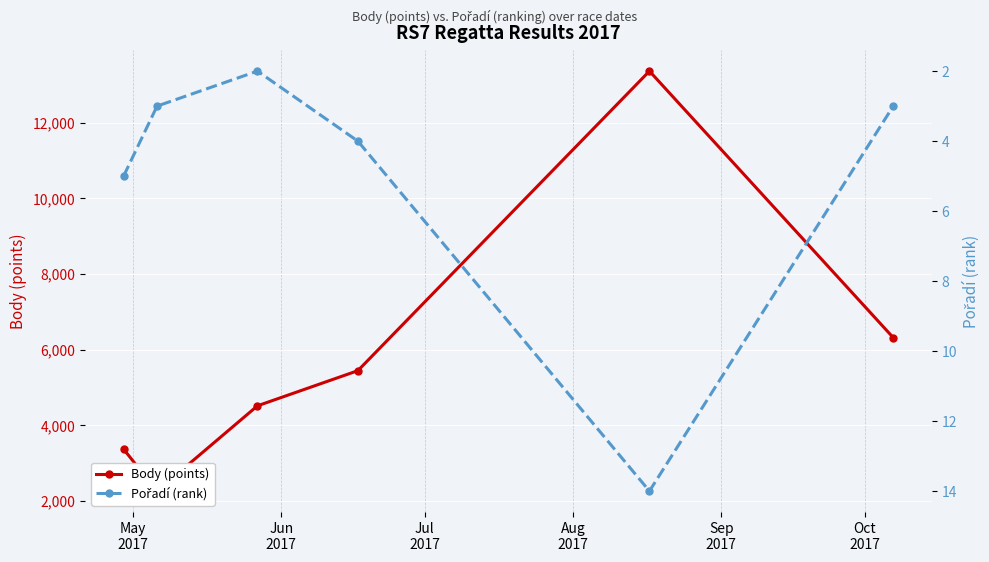

What is the spread (max minus min) of values at Jun
2017?

2257